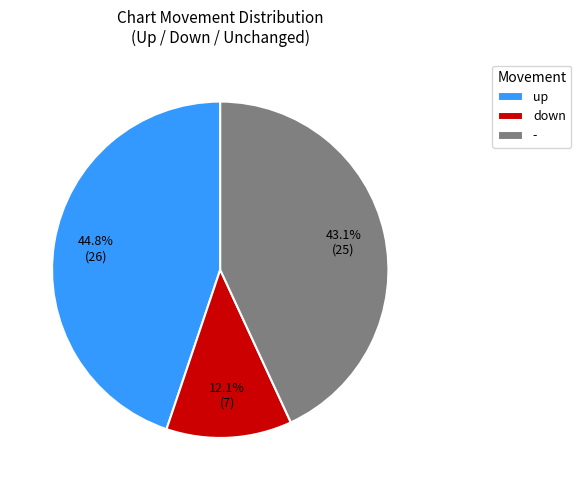

How many segments does this pie chart have?

3